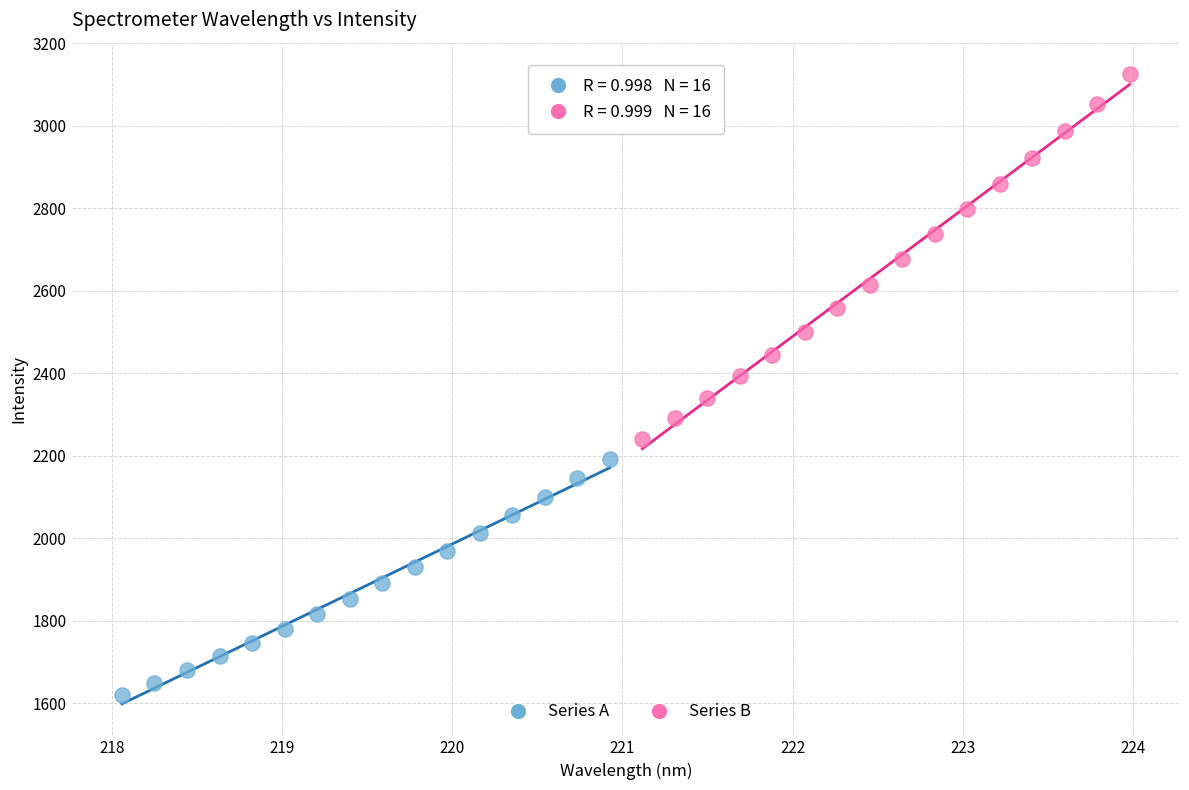

What are all the series names shown in the legend?

Series A, Series B